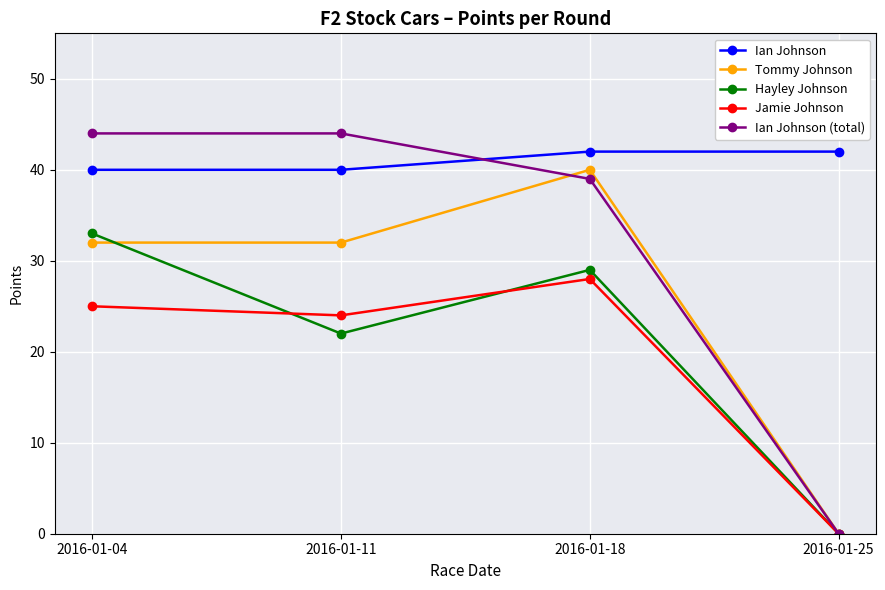

What is the sum of the Ian Johnson values at 2016-01-04 and 2016-01-25?

82